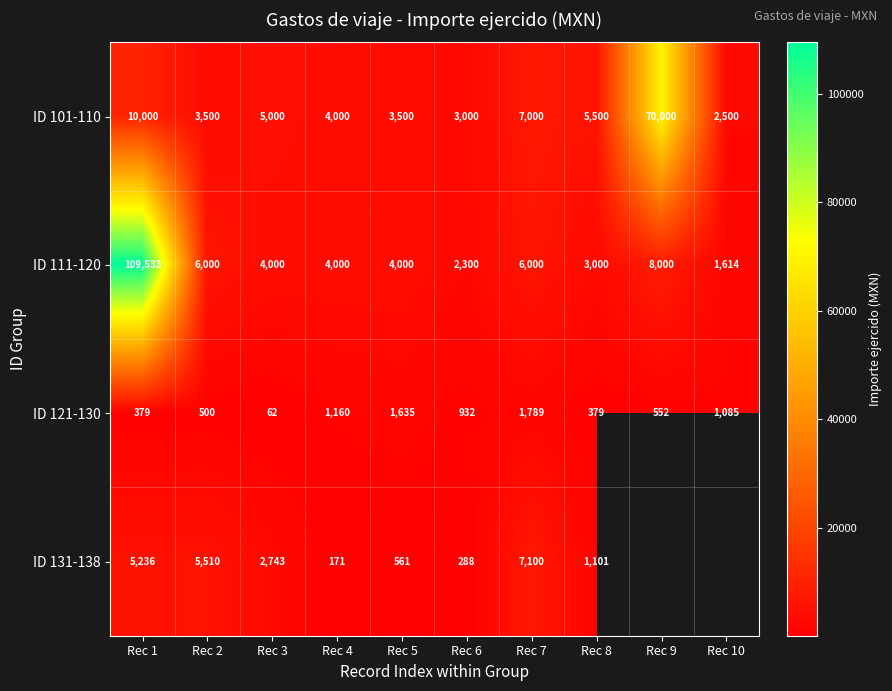

At which category is the sum across all series the highest?

Rec 1